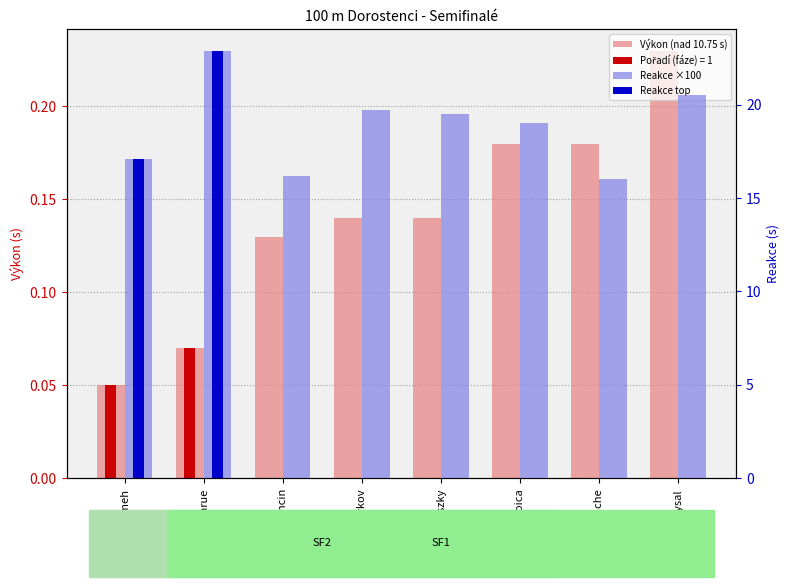

Reading left to right, list all the values displayed in this chart.

Výkon (nad 10.75 s): Kyeremeh=0.1	Larue=0.1	Sancin=0.1	Jivkov=0.1	Illovszky=0.1	Stoica=0.2	Wache=0.2	Uysal=0.2
Reakce ×100: Kyeremeh=17.1	Larue=22.9	Sancin=16.2	Jivkov=19.7	Illovszky=19.5	Stoica=19.0	Wache=16.0	Uysal=20.5